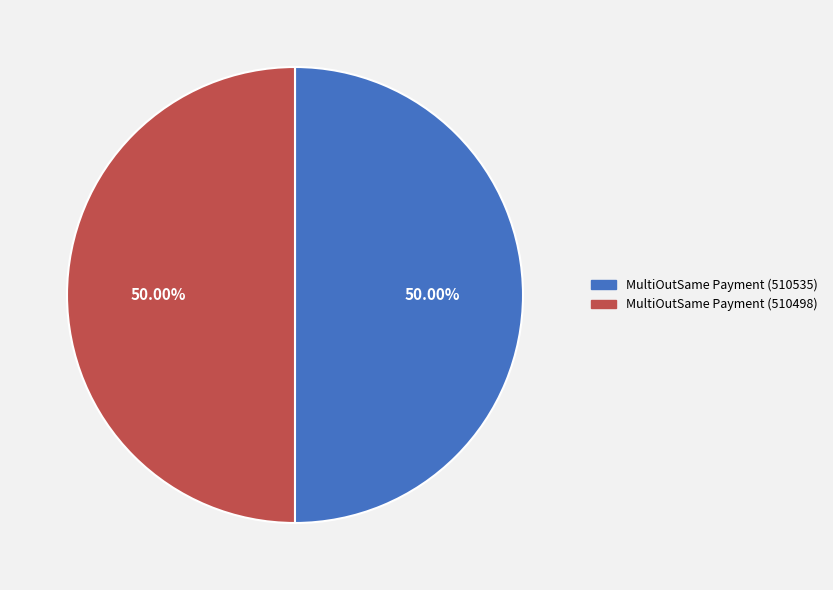

Is the sum of MultiOutSame Payment (510535) and MultiOutSame Payment (510498) greater than half?

Yes